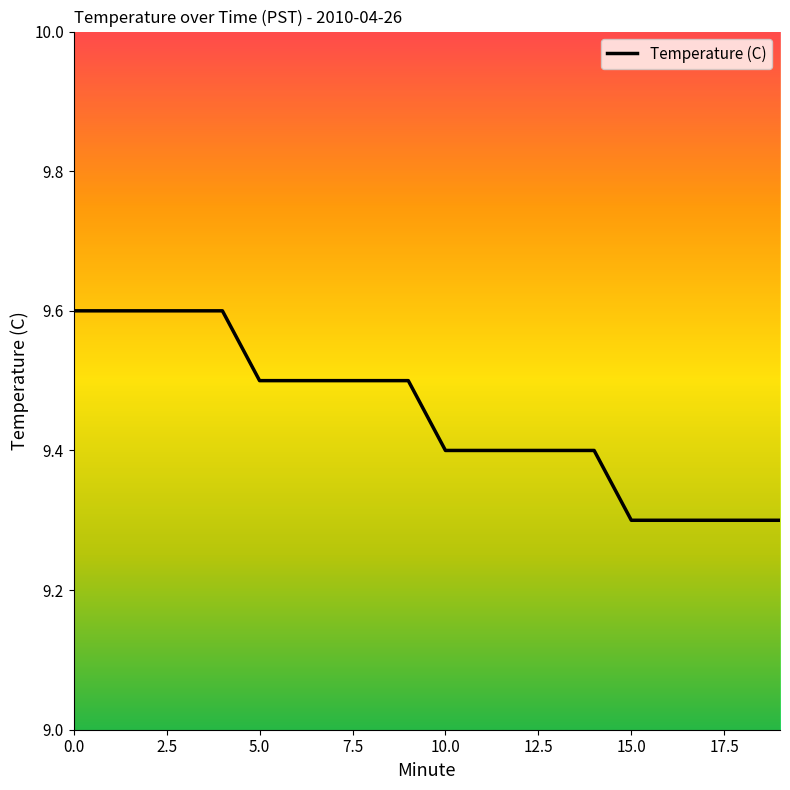

What is the minimum value shown in the chart?

9.3